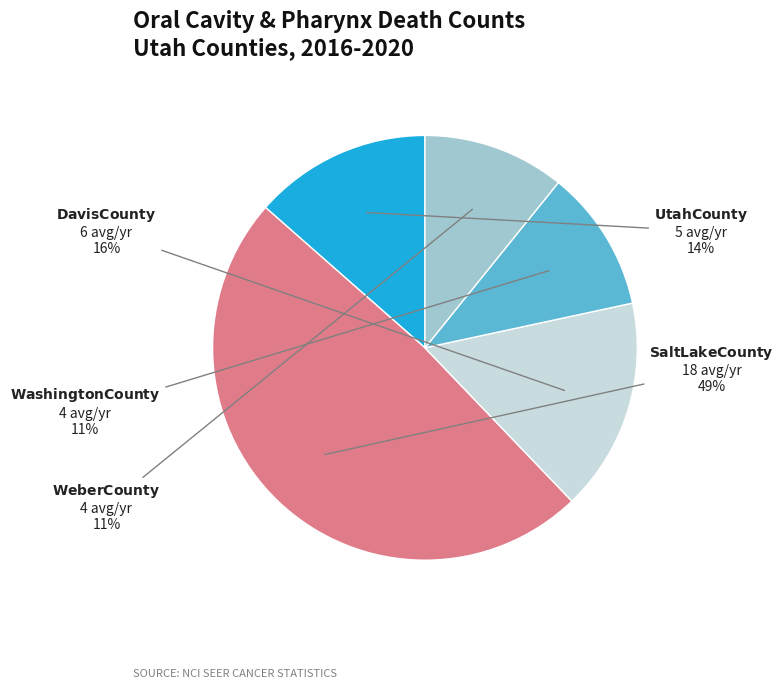

Does any single category account for the majority?

No